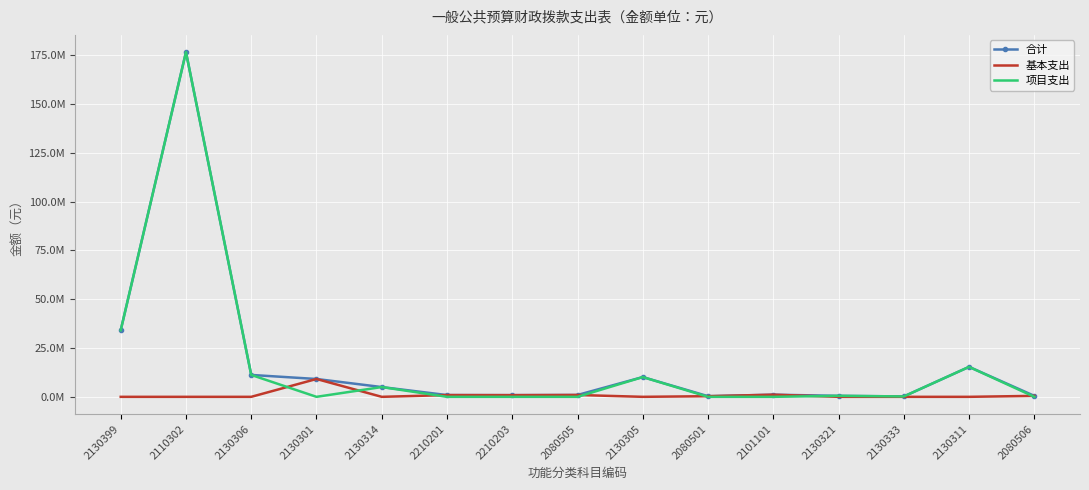

What is the average value of the 合计 series?

17800784.1